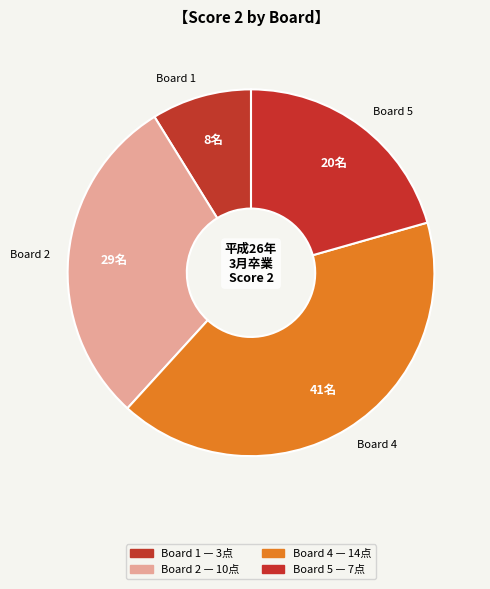

Combined, do Board 5 and Board 1 account for over 50%?

No